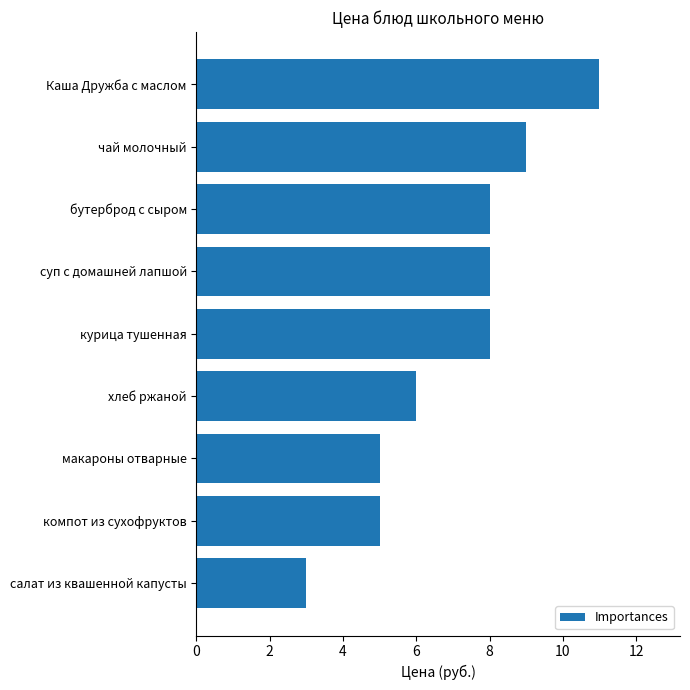

Between салат из квашенной капусты and макароны отварные, which is larger?

макароны отварные